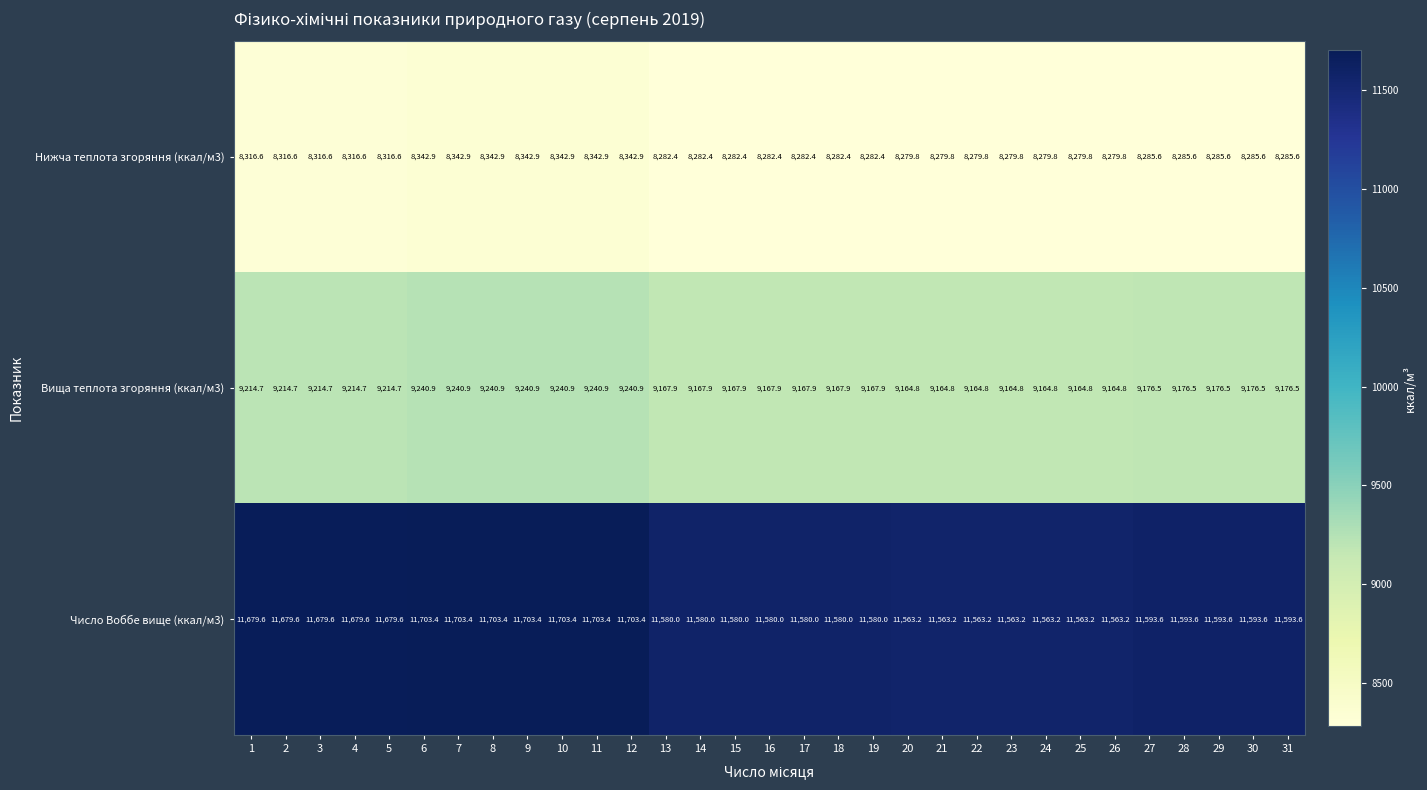

Count the number of data series in this chart.

3